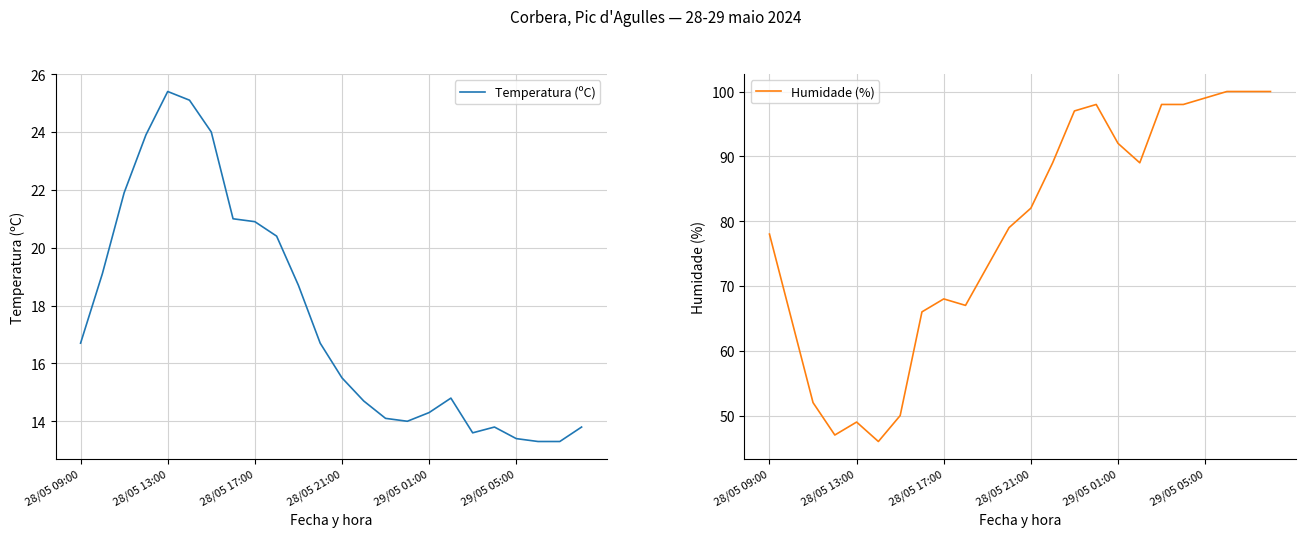

True or false: Humidade (%) and Temperatura (ºC) intersect in this chart.

False